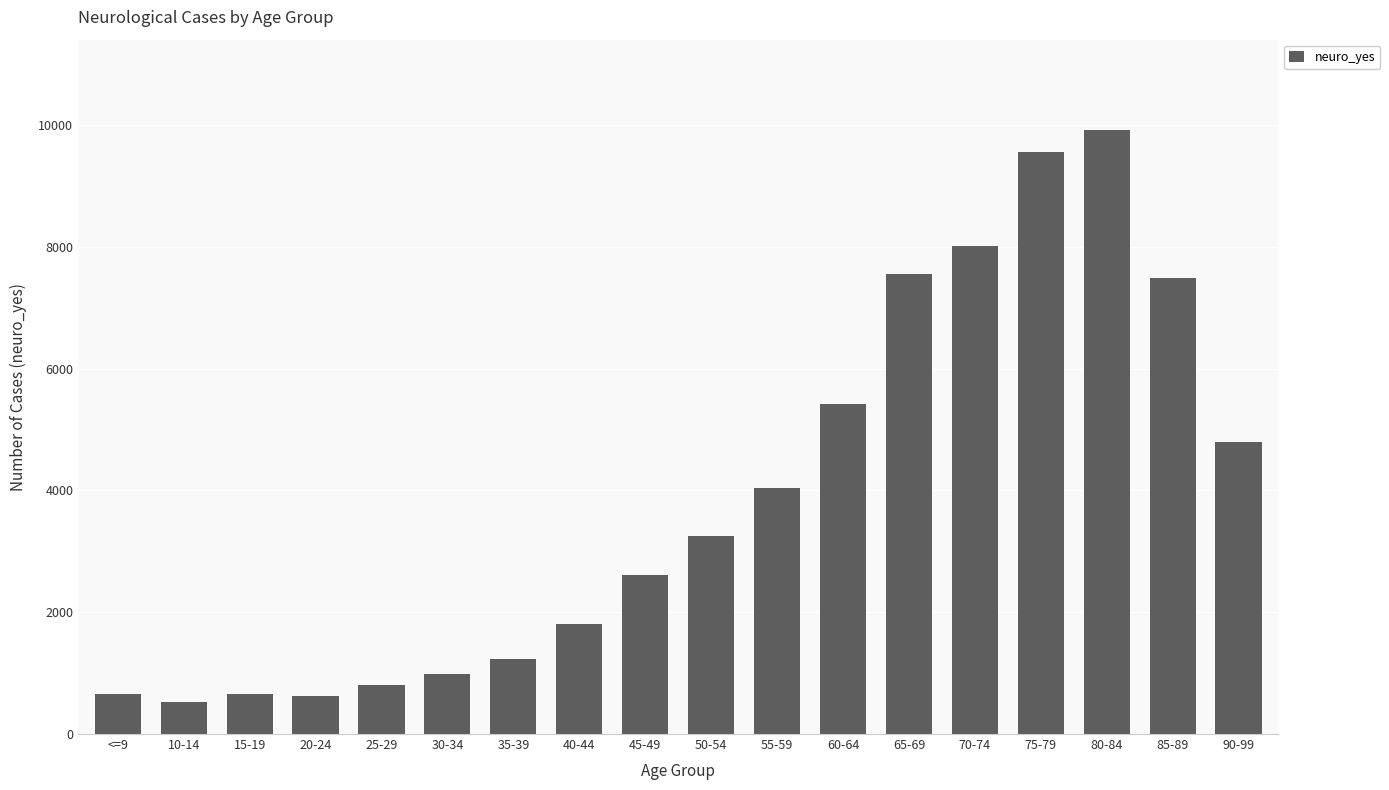

The value at <=9 is 1111. True or false?

False